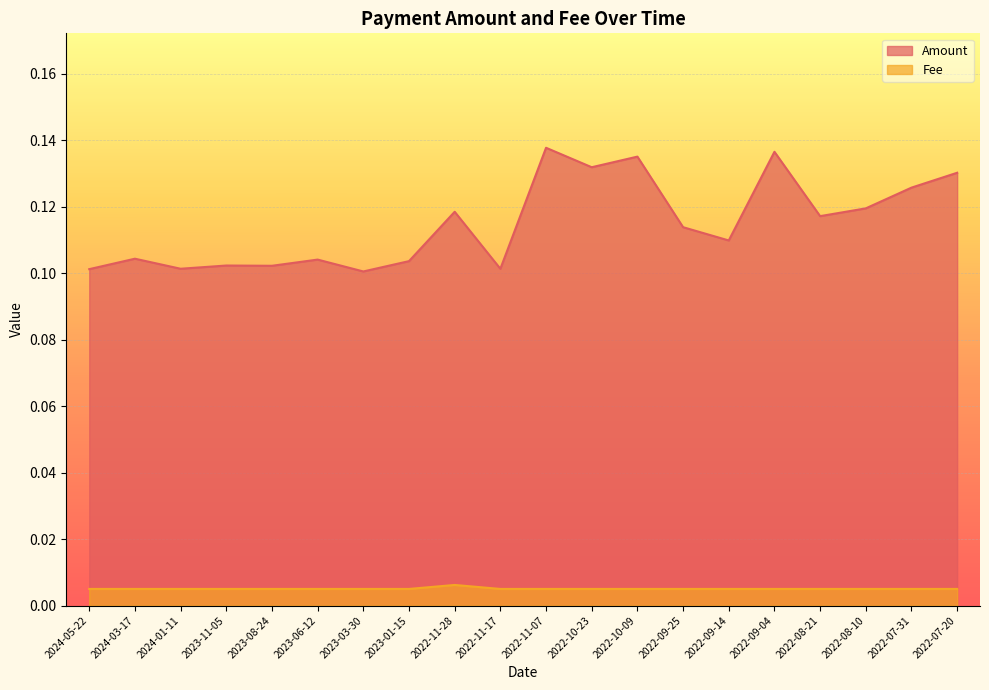

What is the sum of all Amount values?

2.3